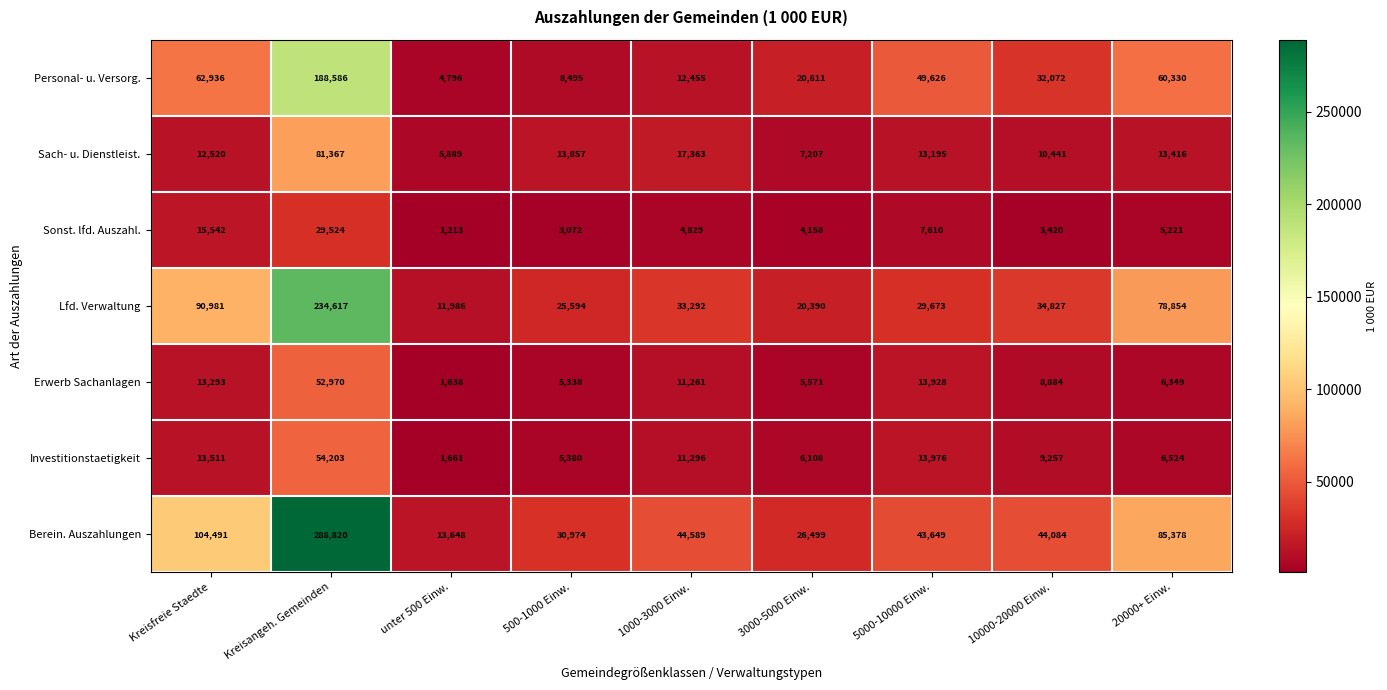

At which label does Lfd. Verwaltung first exceed 33292?

Kreisfreie Staedte